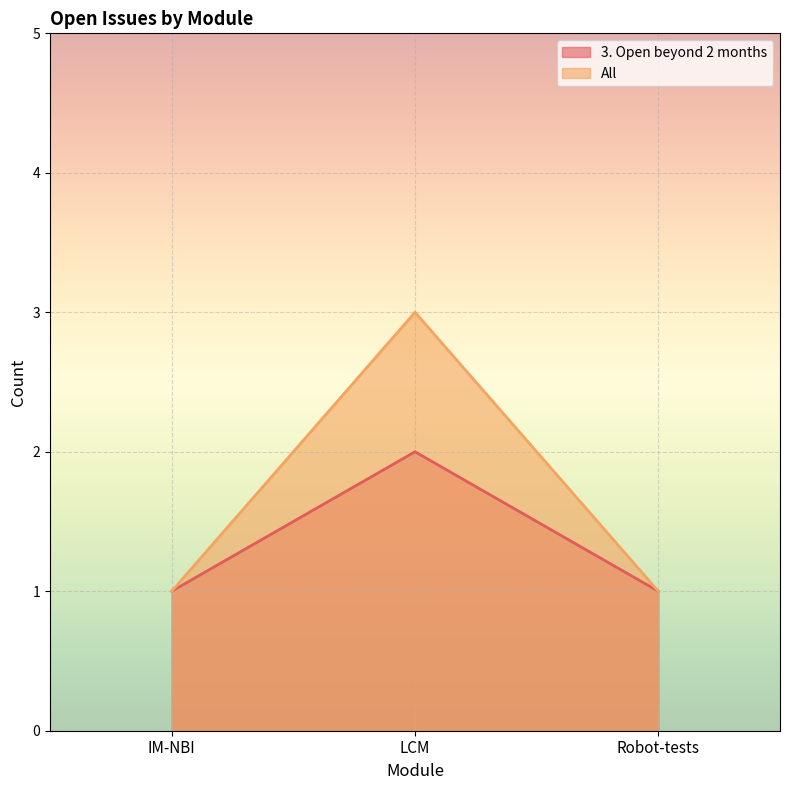

How many lines are shown in the chart?

2